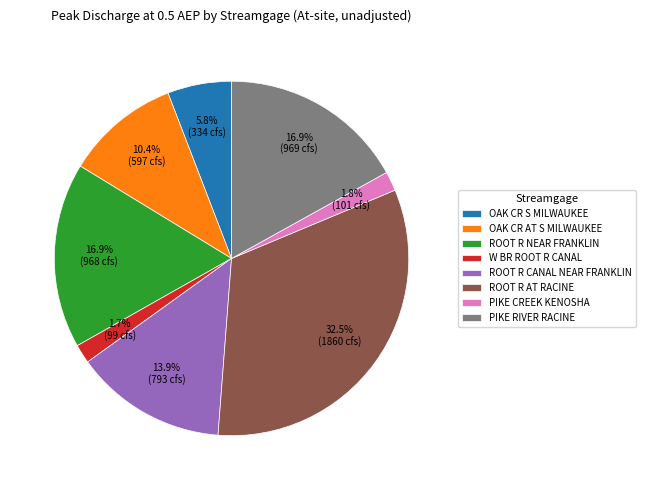

What portion of the pie excludes OAK CR S MILWAUKEE?

94.2%